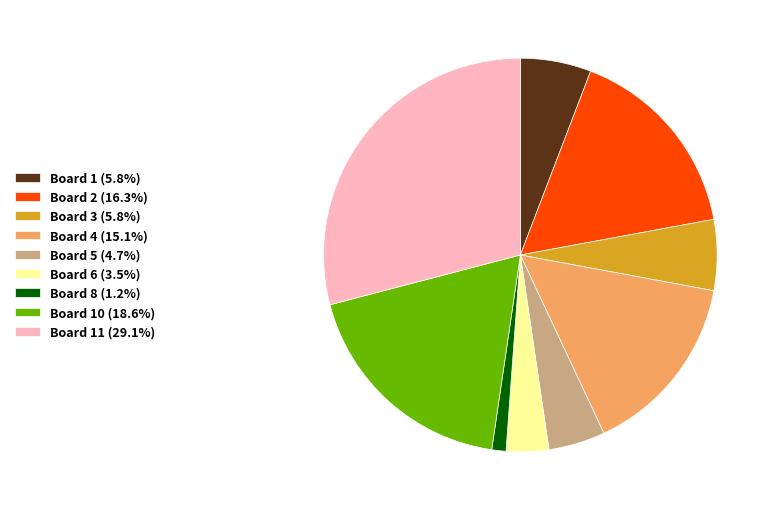

Combined, do Board 6 (3.5%) and Board 8 (1.2%) account for over 50%?

No